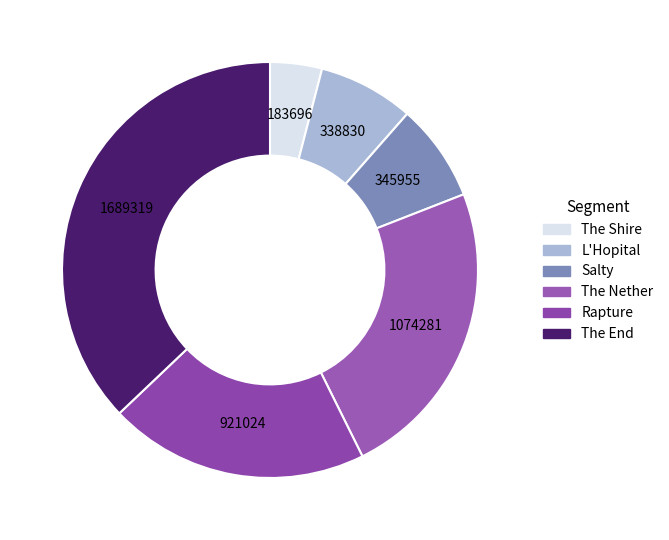

What is the largest slice in the pie chart?

The End